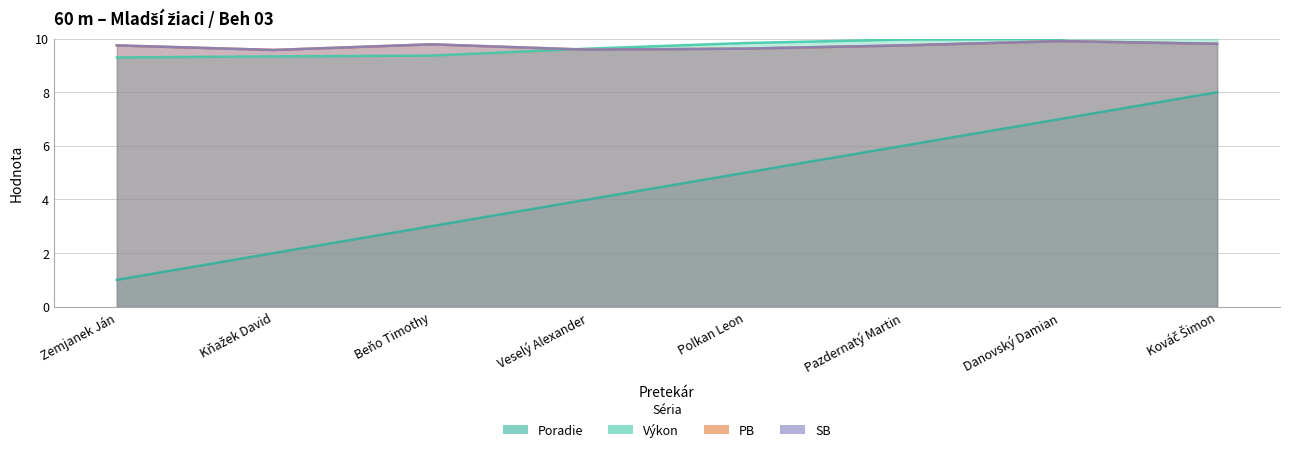

Between Veselý Alexander and Kováč Šimon, which series saw the biggest shift?

Poradie